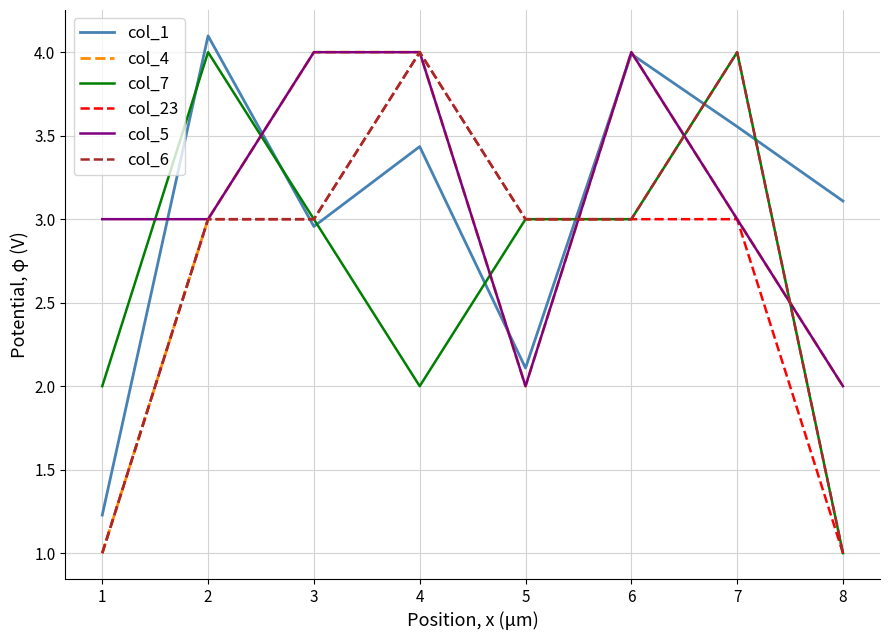

After their last crossing, which series has the higher values: col_5 or col_1?

col_1